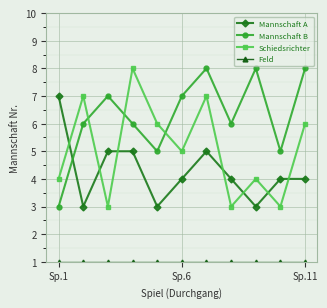

True or false: Mannschaft A and Mannschaft B intersect in this chart.

True